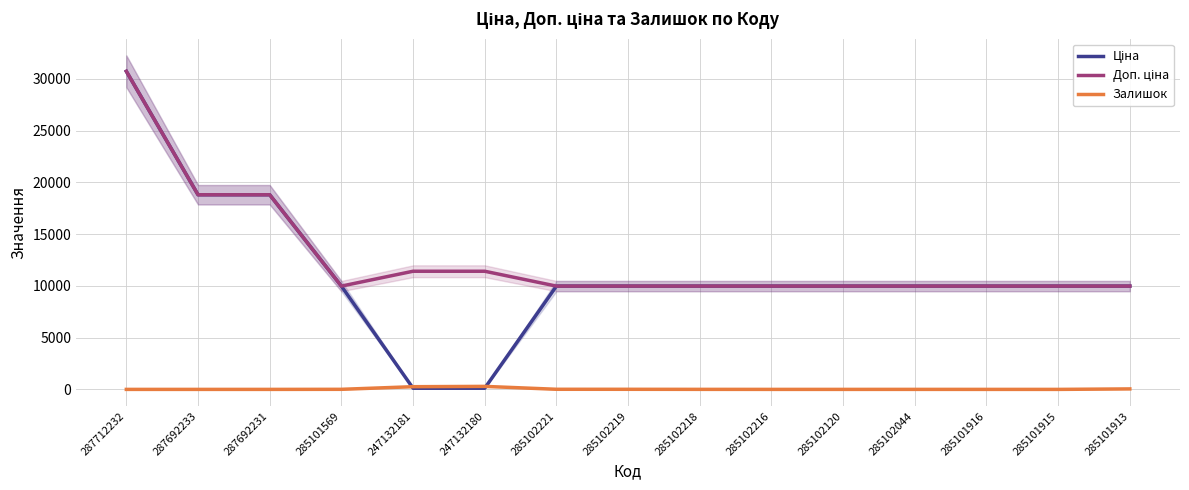

What is the sum of the Доп. ціна values at 285102218 and 285102221?

19950.0